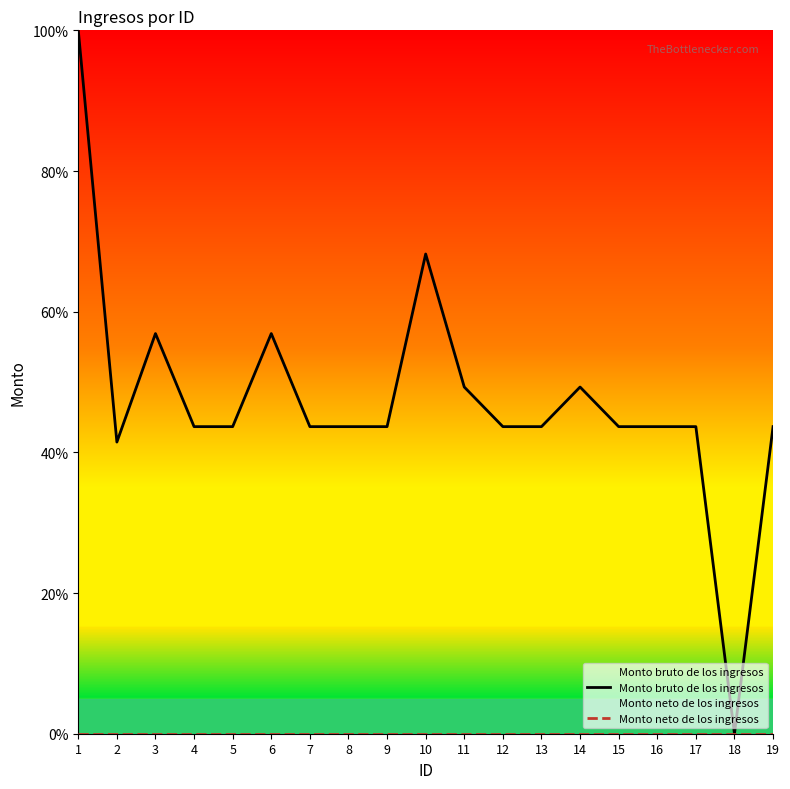

Is the value of Monto bruto de los ingresos at 9 greater than the value of Monto neto de los ingresos at 3?

Yes